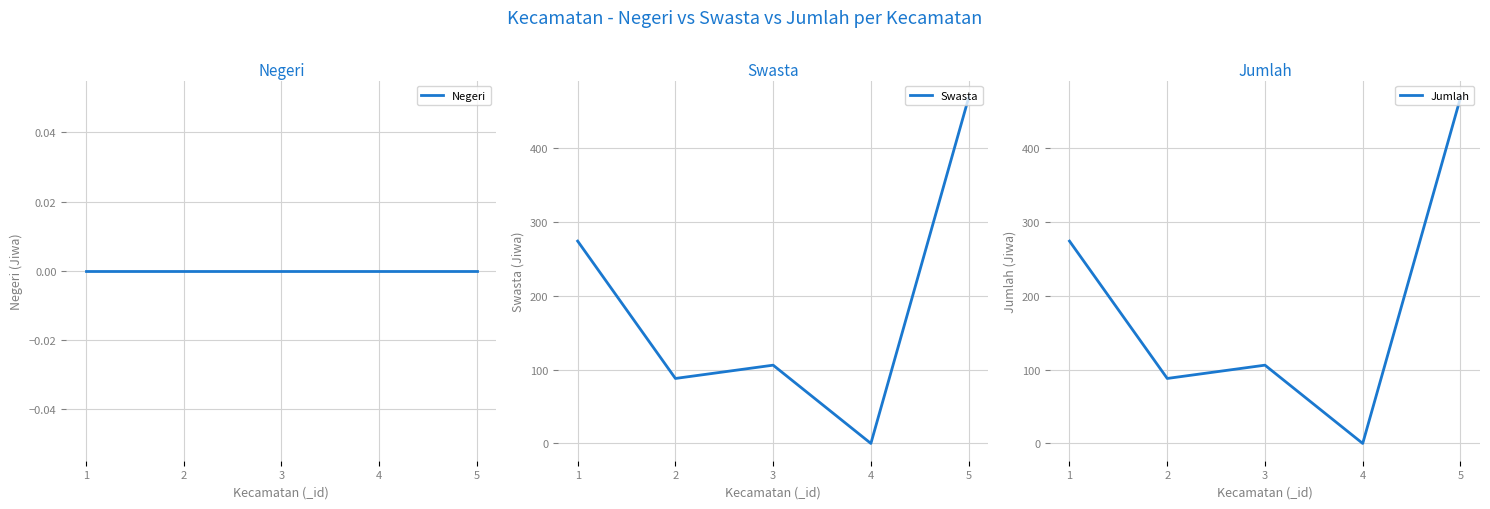

Which series has the largest range (max minus min)?

Swasta